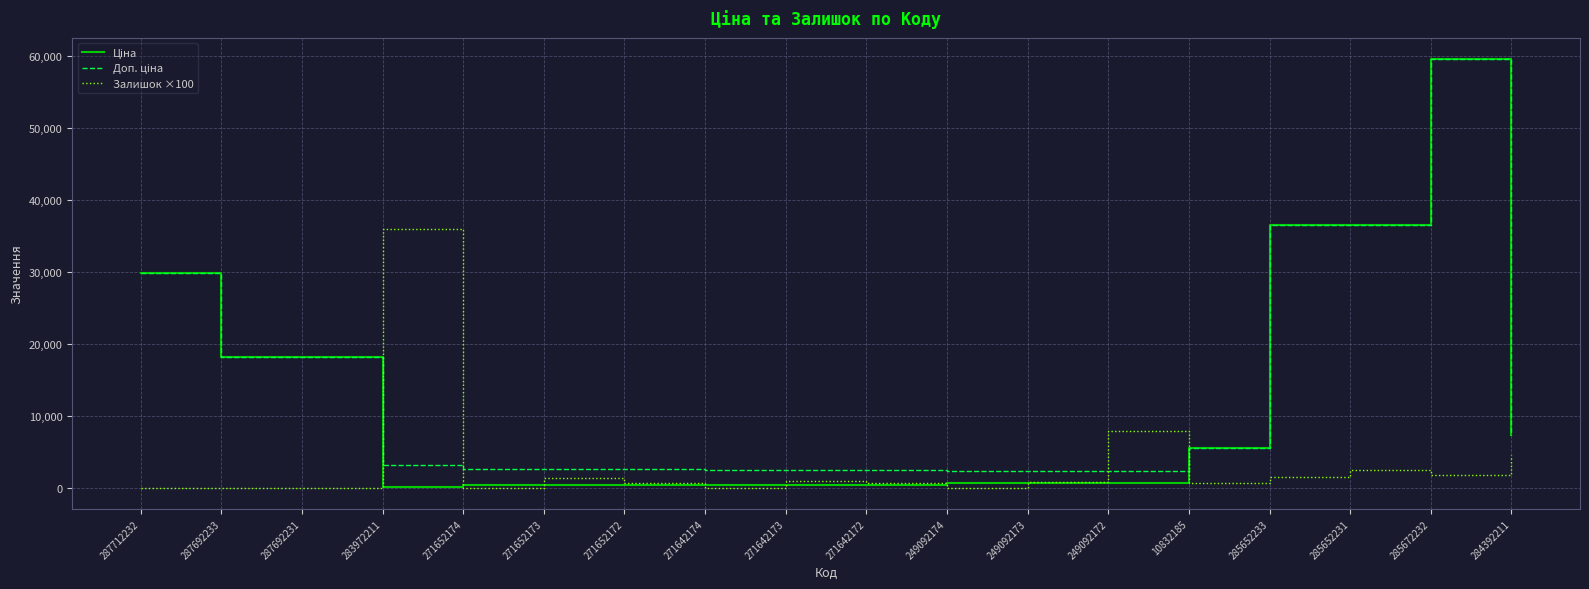

Which category has the highest value across all series?

285672232